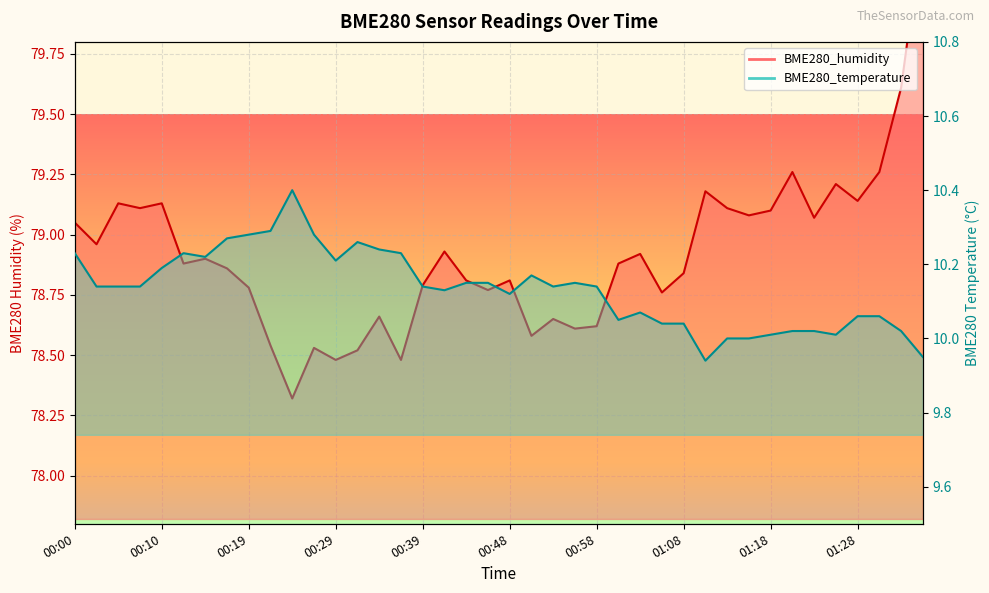

Which has a higher value, 00:22 or 00:29?

00:22